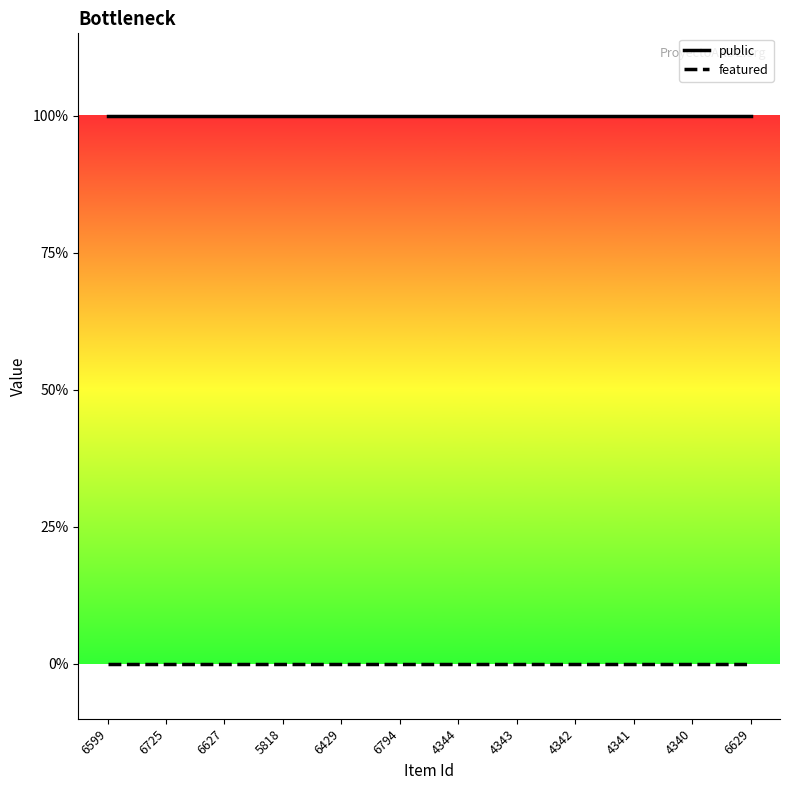

Rank the categories by featured value from lowest to highest.

6599, 6725, 6627, 5818, 6429, 6794, 4344, 4343, 4342, 4341, 4340, 6629